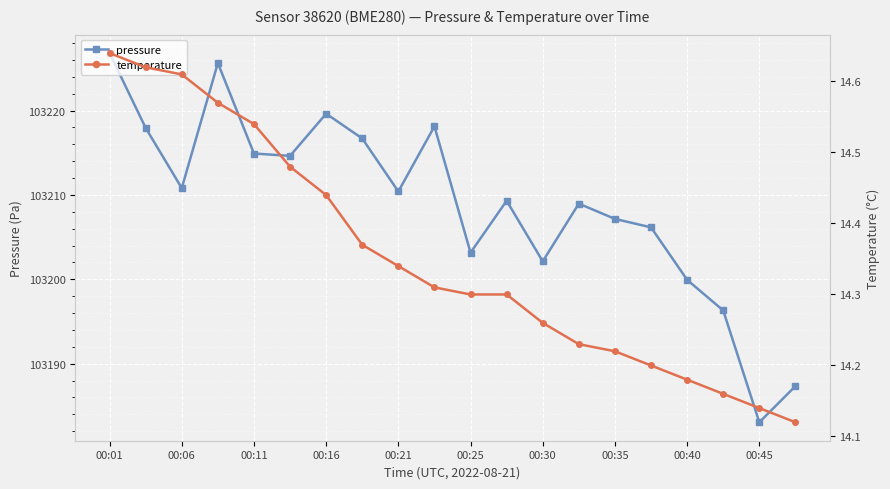

What is the value of the pressure point at the 8th from the left?

103216.7